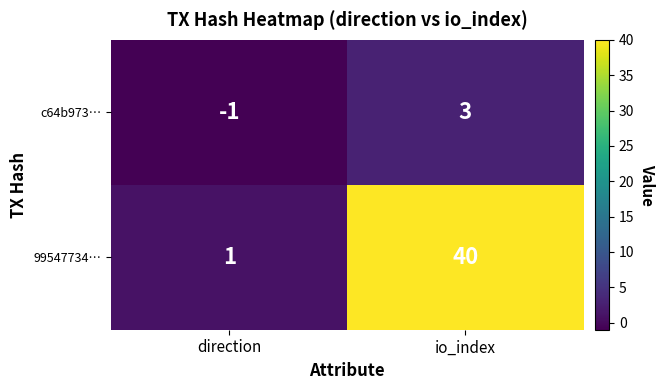

At which category is the sum across all series the highest?

io_index